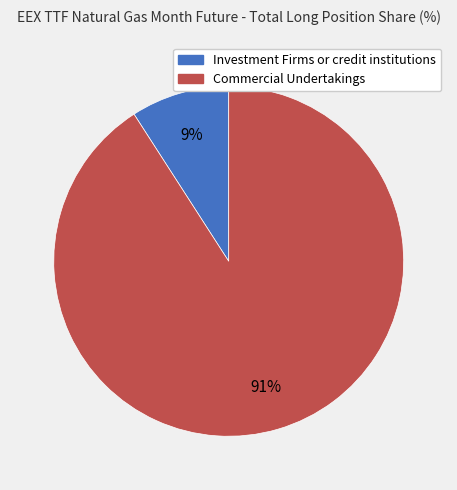

Which has a higher value, Commercial Undertakings or Investment Firms or credit institutions?

Commercial Undertakings